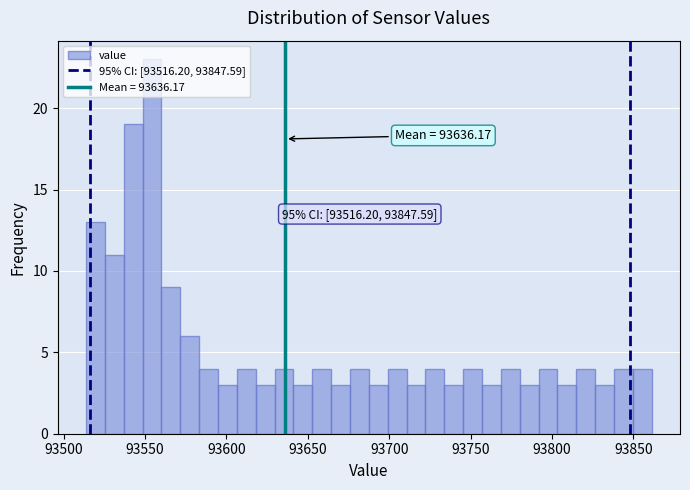

Around what value on the x-axis is the tallest bar? Give the approximate position of its centre, as read against the axis.

93555